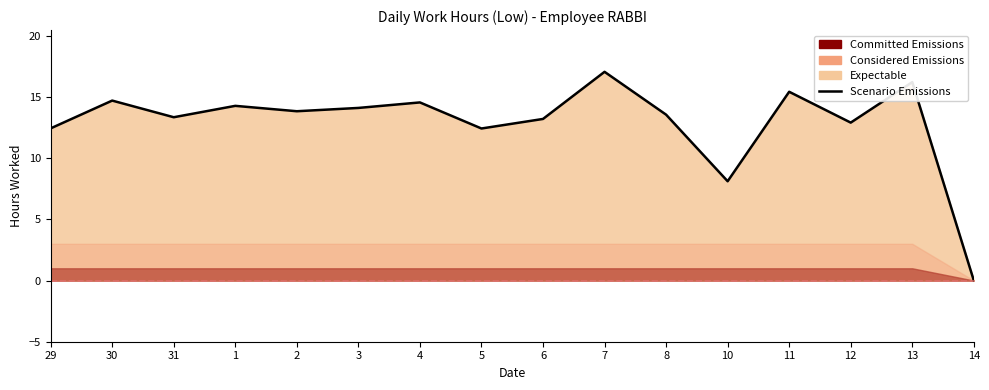

What is the difference between the maximum and second lowest values?

8.9